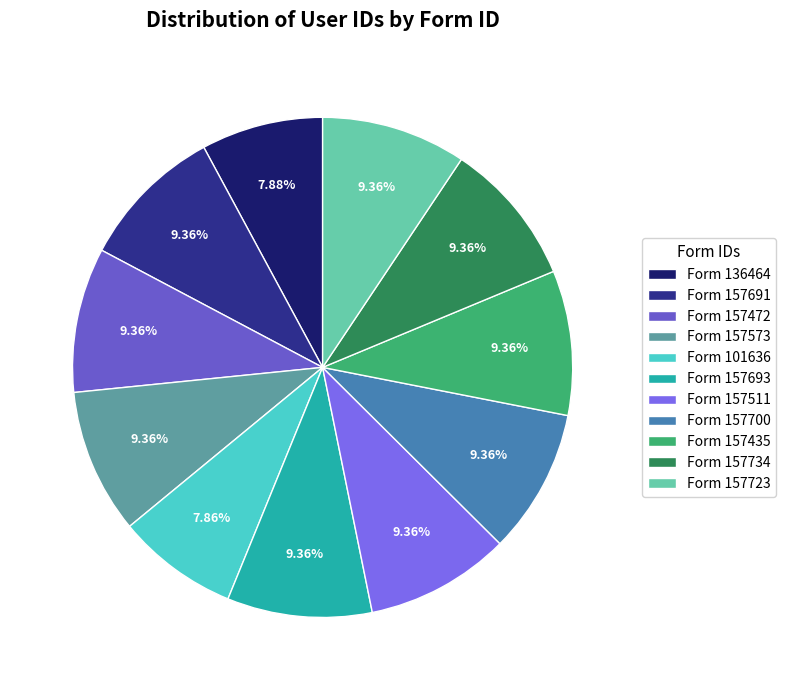

To the nearest percent, what is the average slice percentage?

9%